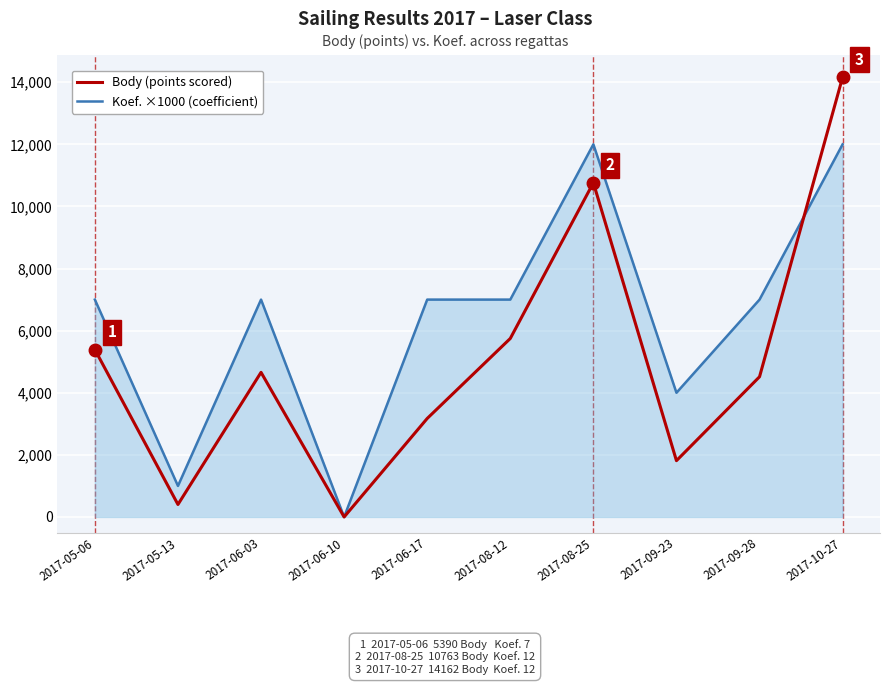

Which series ends up on top after the final intersection of Koef. ×1000 (coefficient) and Body (points scored)?

Body (points scored)